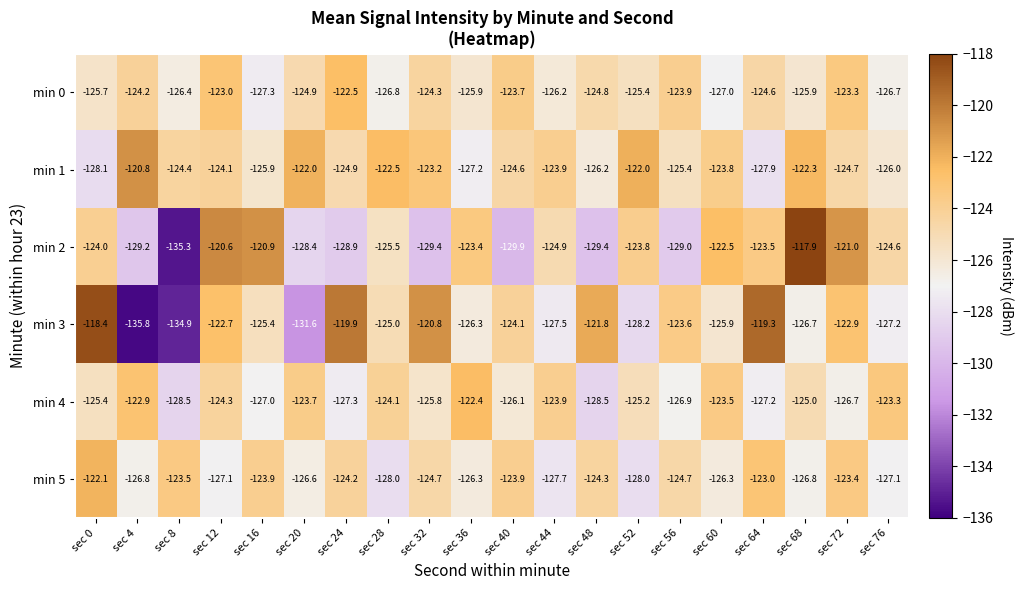

At which category does the chart reach its minimum across all series?

sec 4